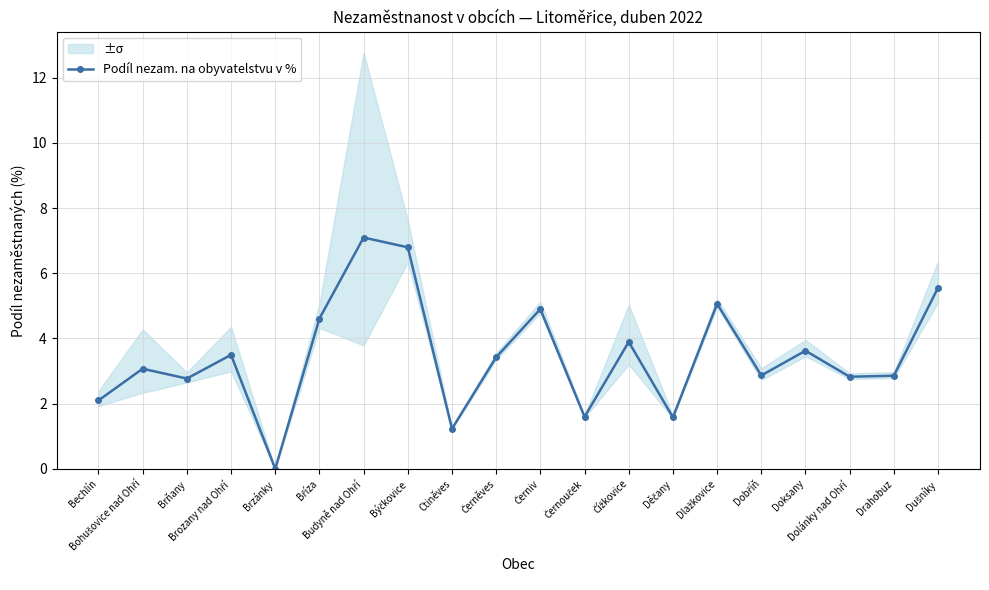

Which label corresponds to the smallest value in the chart?

Brzánky